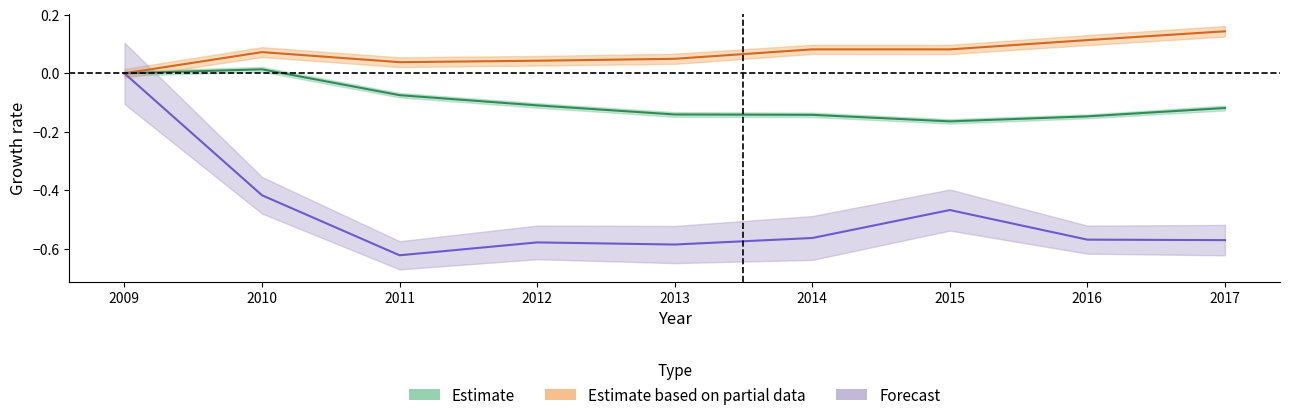

True or false: aian_est has more than 1 points higher than both neighbors.

True